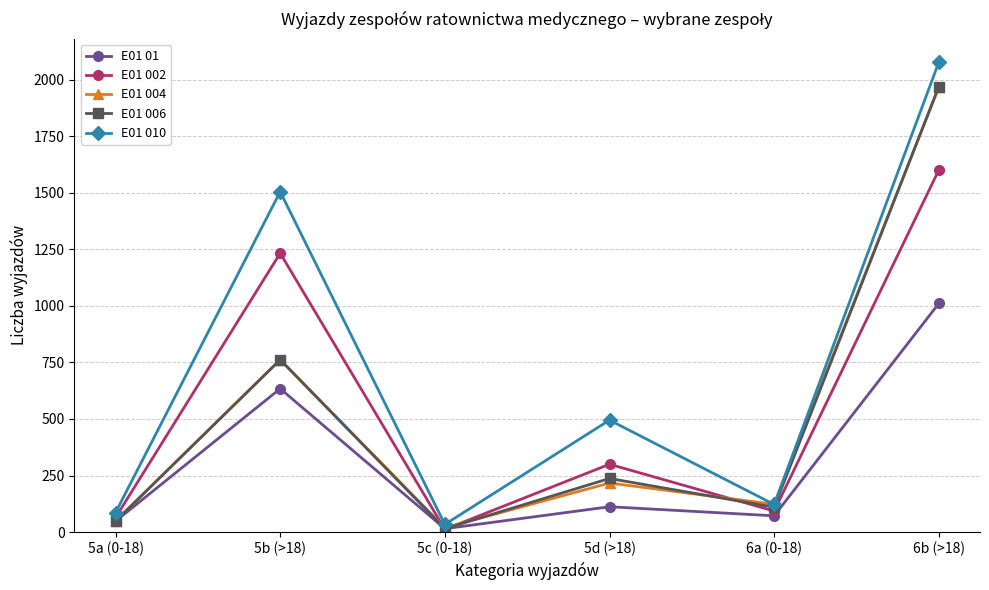

The E01 006 series shows 1970 at 6b (>18). True or false?

True